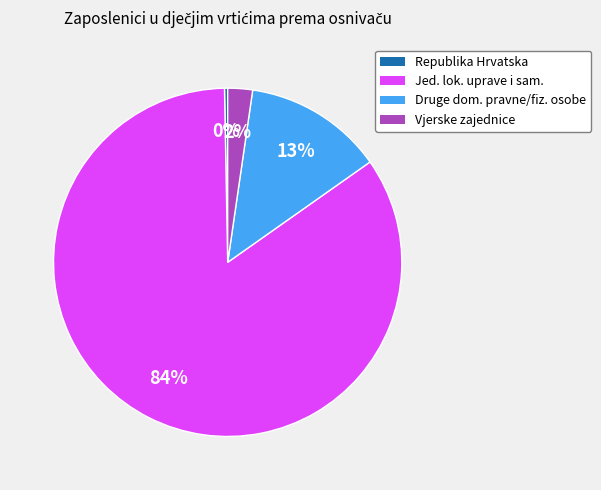

To the nearest percent, what is the average slice percentage?

25%